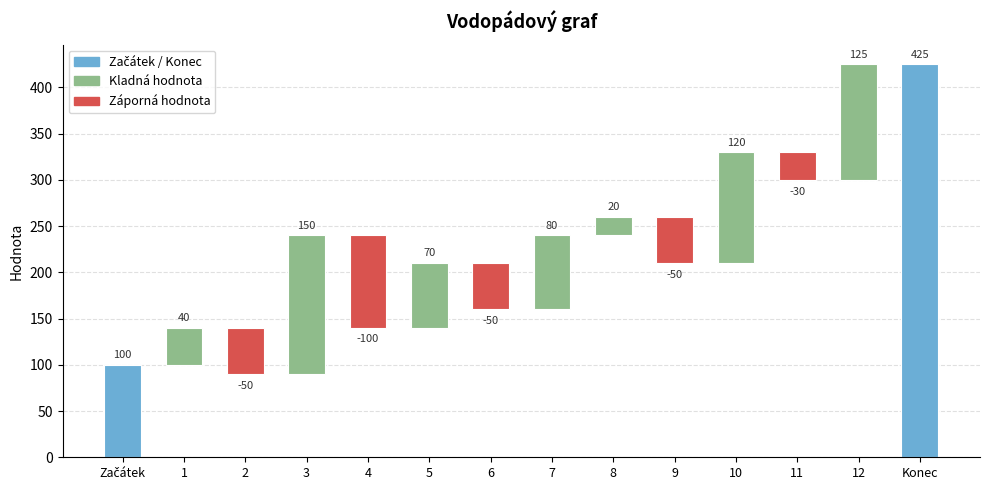

Count the number of values greater than 70.

6